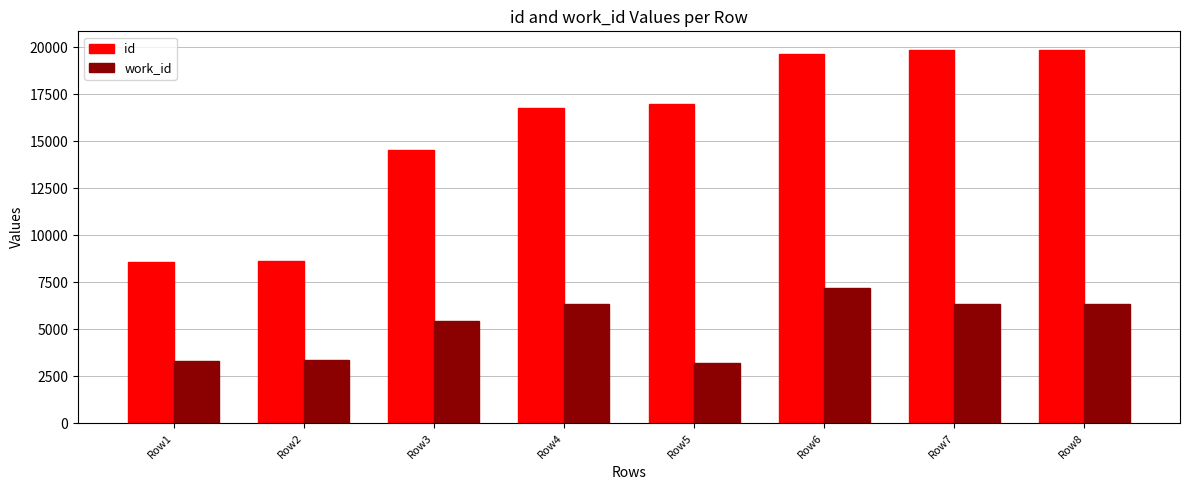

At Row6, list the series in order from smallest to largest.

work_id, id